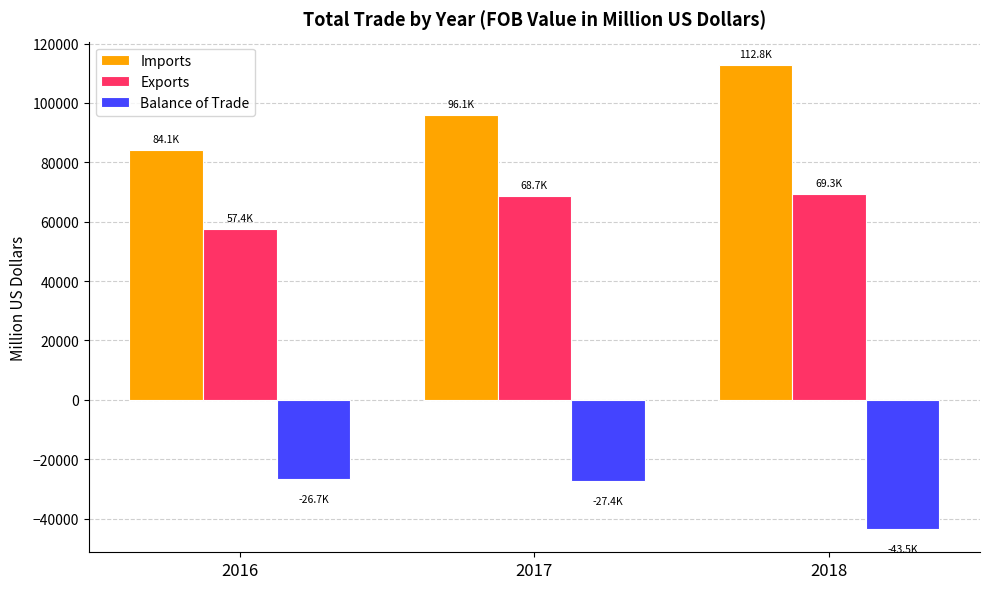

Which series has the largest total across all categories?

Imports